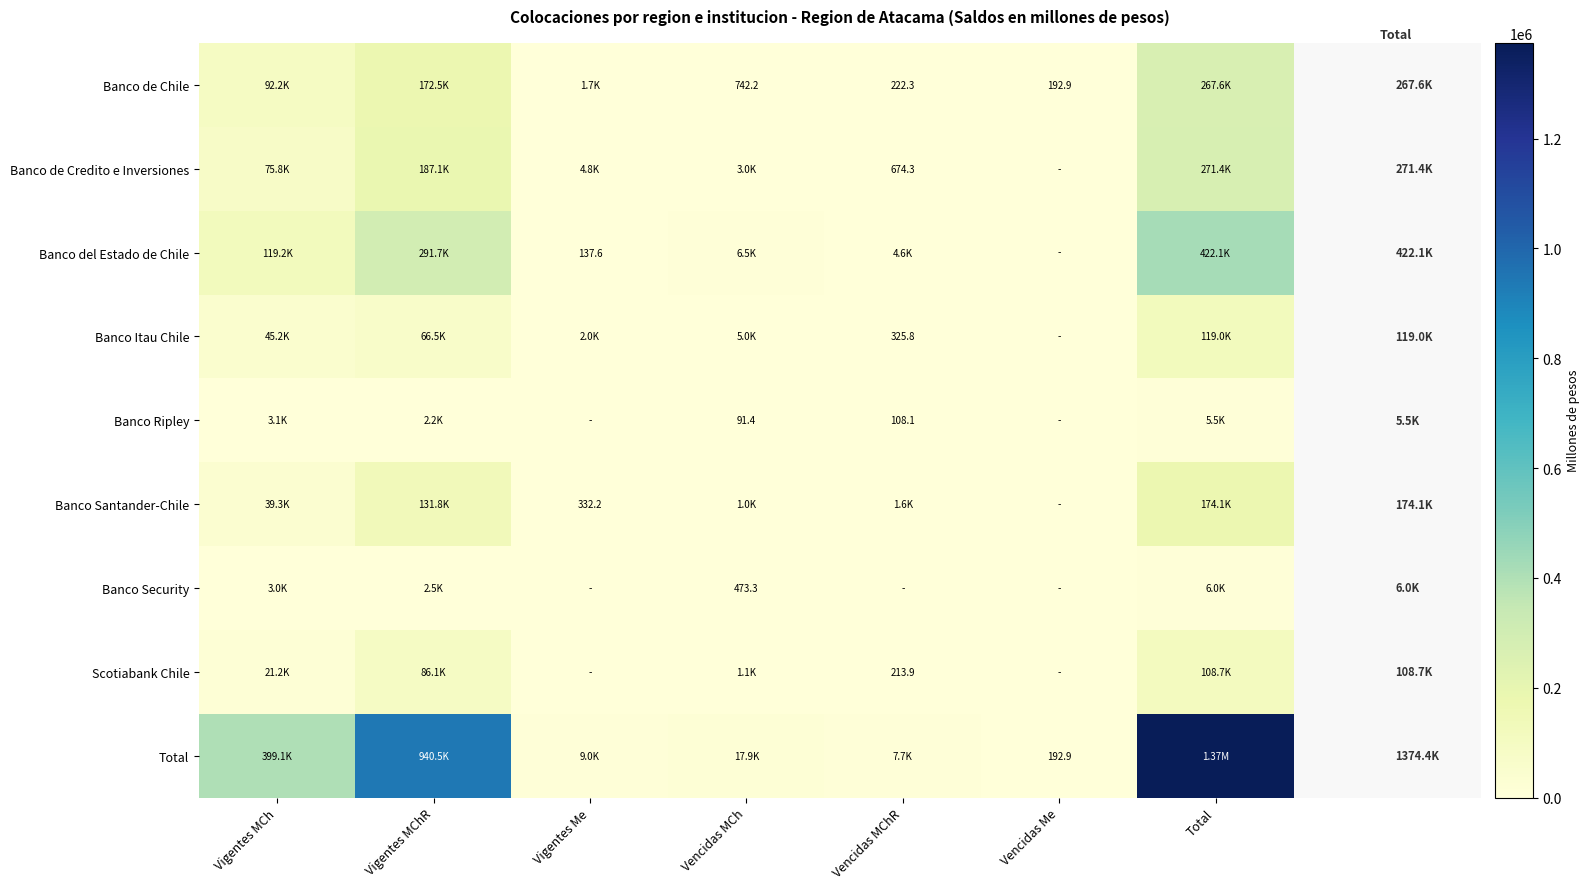

At which category is the sum across all series the highest?

Total